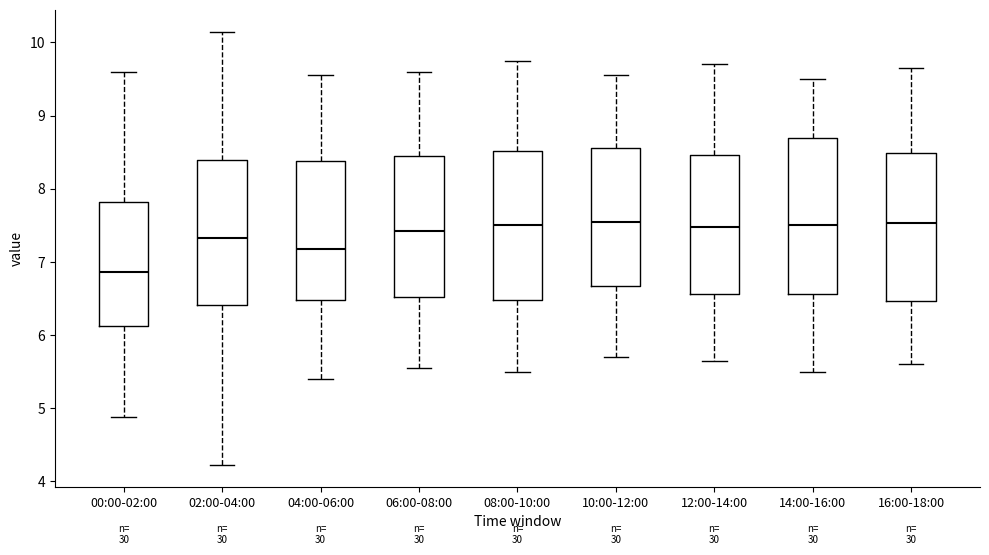

Where does the lower whisker of the box for 00:00-02:00 end on the y-axis? The values are not printed on the chart, so give them approximately, as read against the axis.

4.9